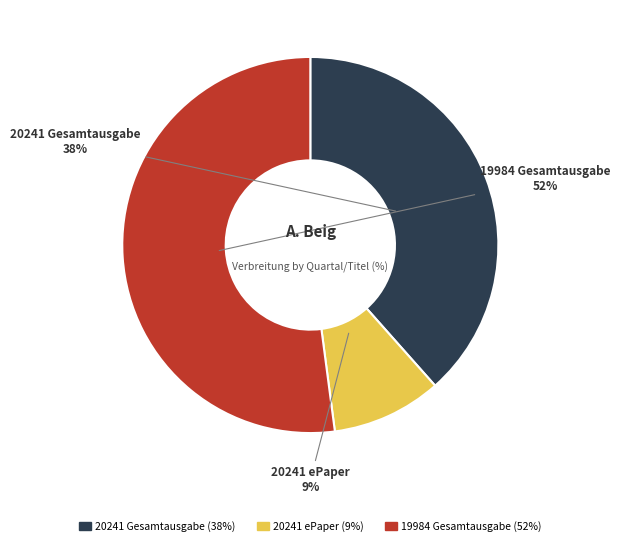

True or false: 20241 Gesamtausgabe accounts for 48% of the total.

False